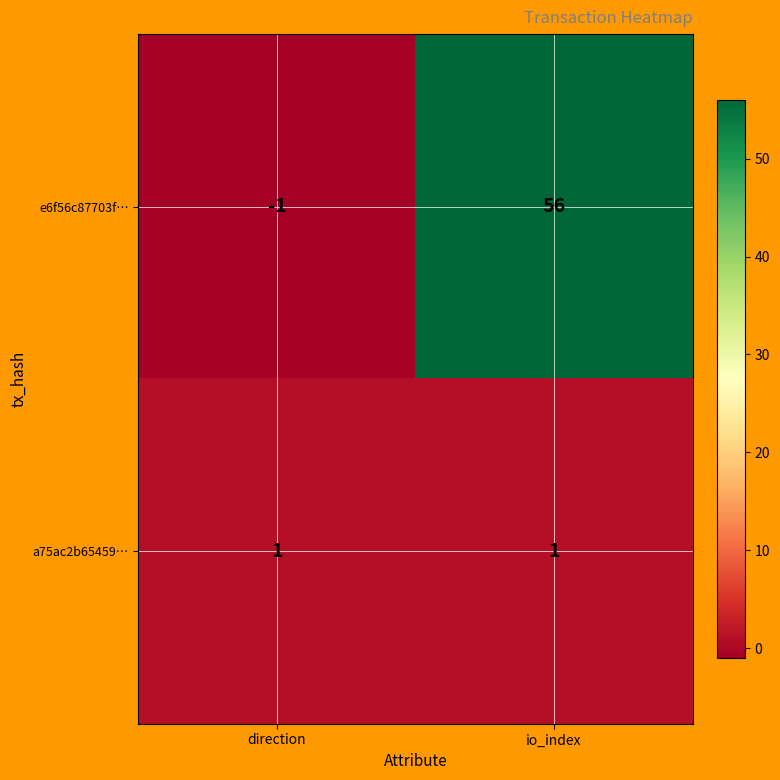

What is the greatest value displayed?

56